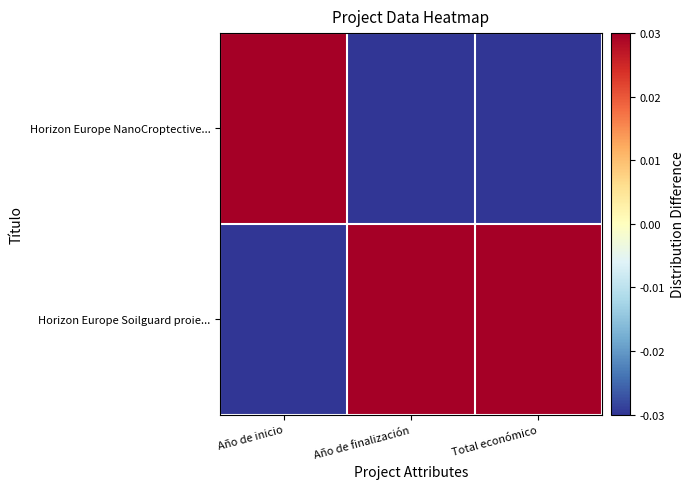

Reading left to right, list all the values displayed in this chart.

Horizon Europe Soilguard proie...: Año de inicio=-0.0	Año de finalización=0.0	Total económico=0.0
Horizon Europe NanoCroptective...: Año de inicio=0.0	Año de finalización=-0.0	Total económico=-0.0